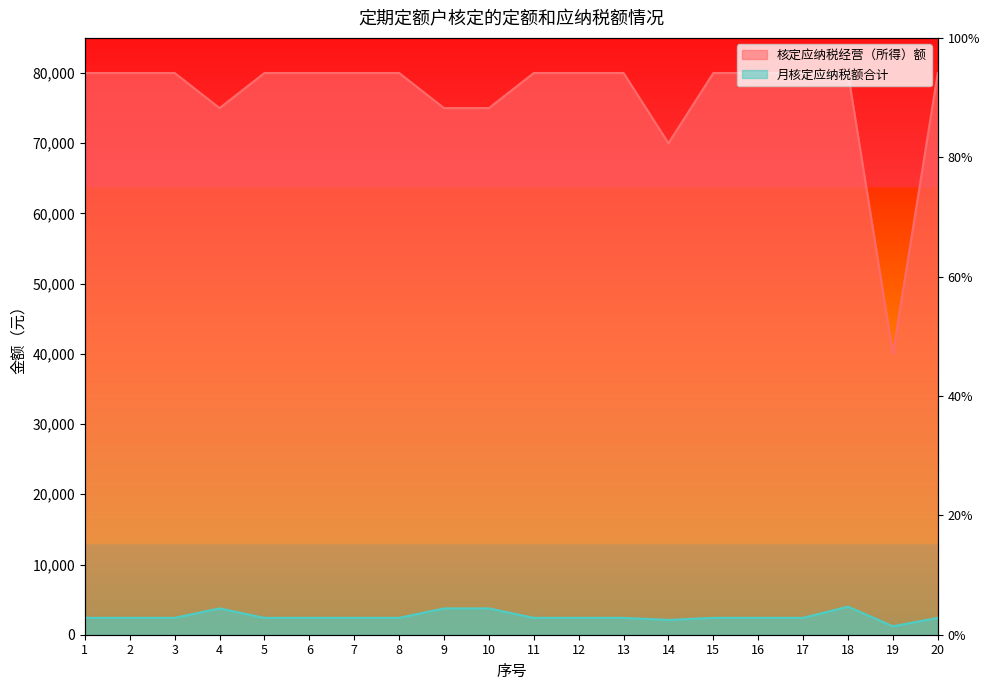

What is the difference between the maximum and minimum values in the 月核定应纳税额合计 series?

2800